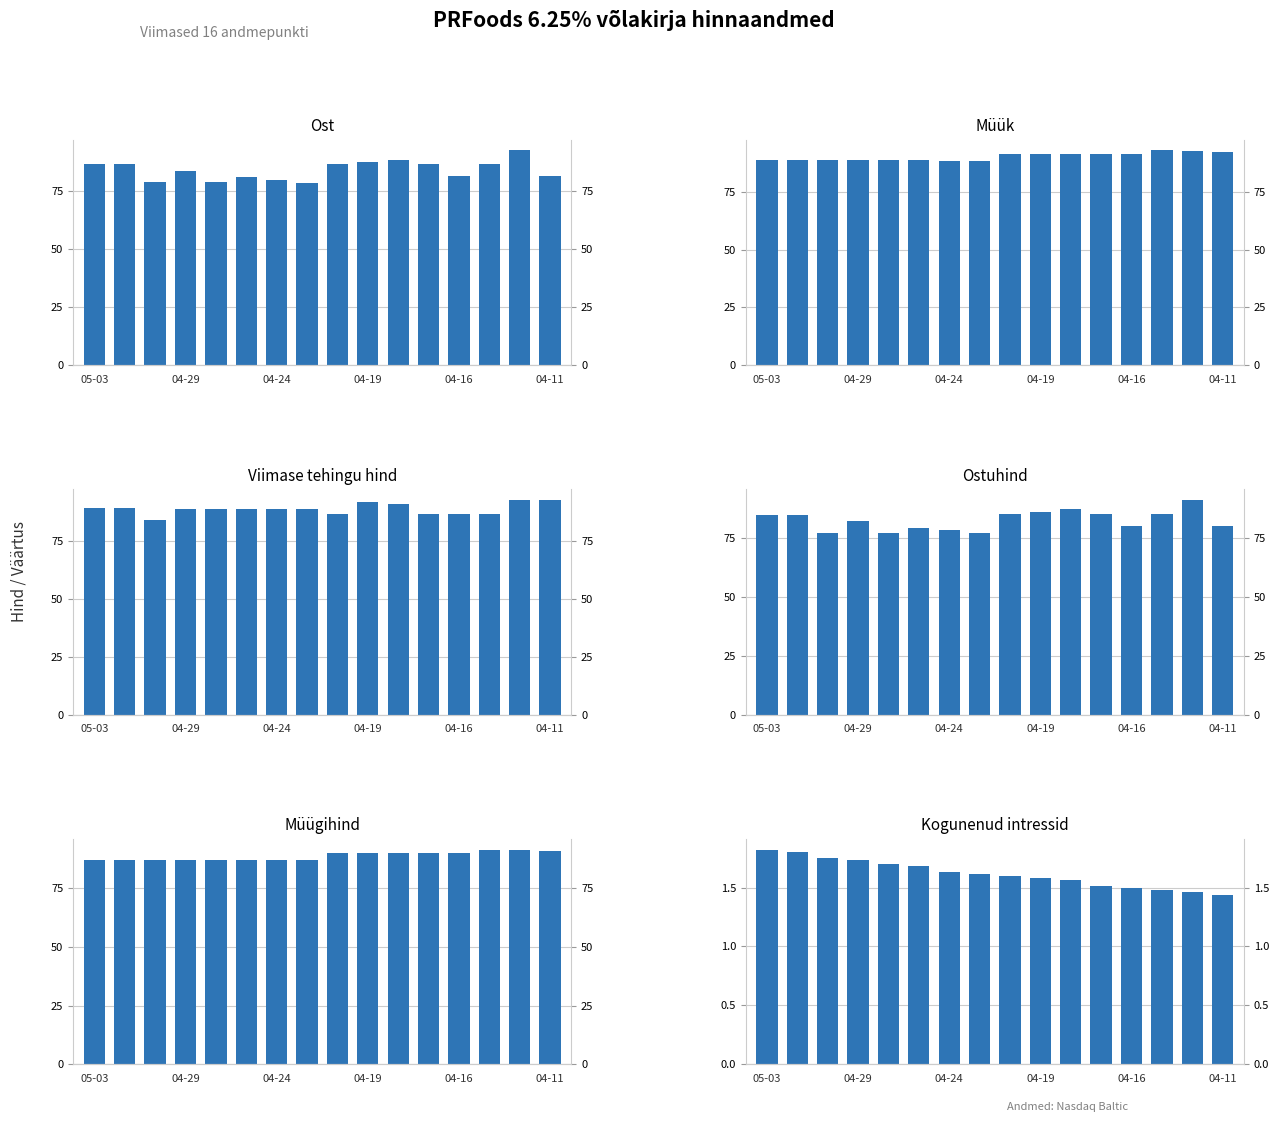

What is the minimum value shown in the chart?

1.4